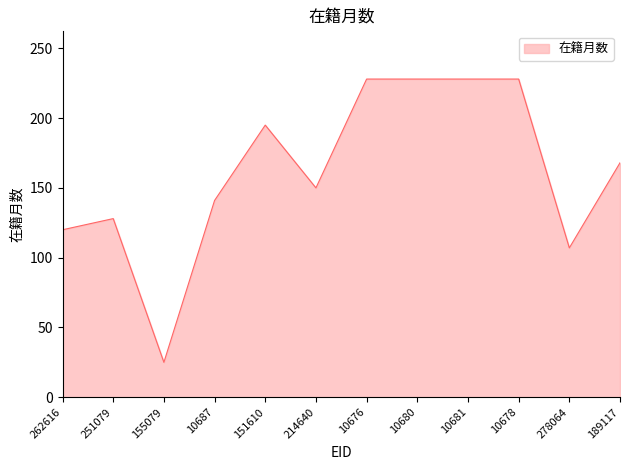

Between 214640 and 10676, which is larger?

10676